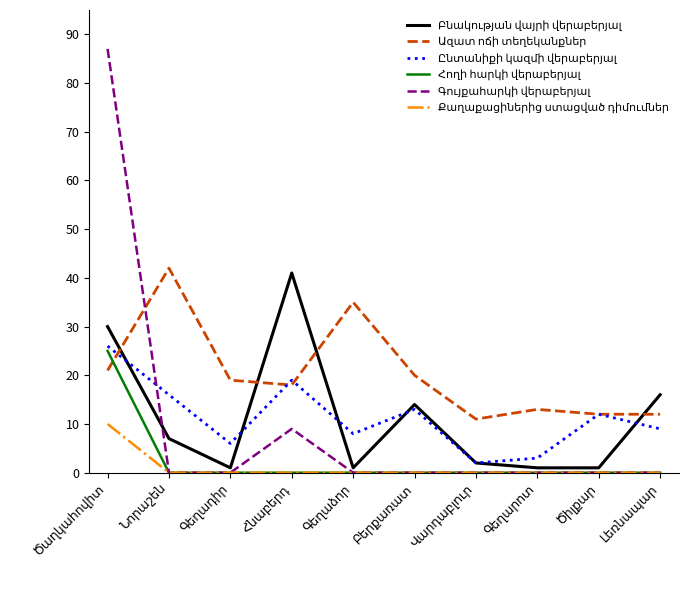

What is the maximum value shown in the chart?

87